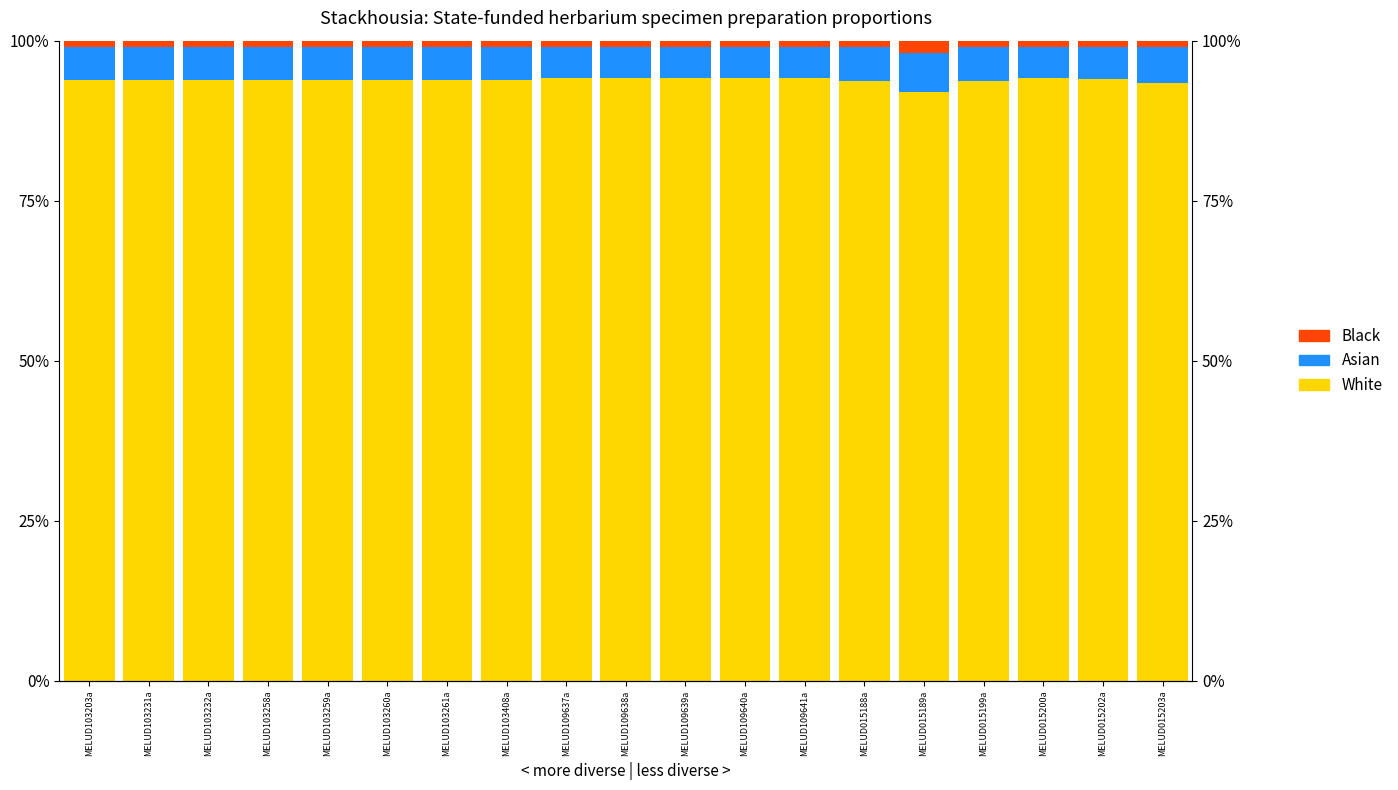

What position from the right is MELUD103203a?

19